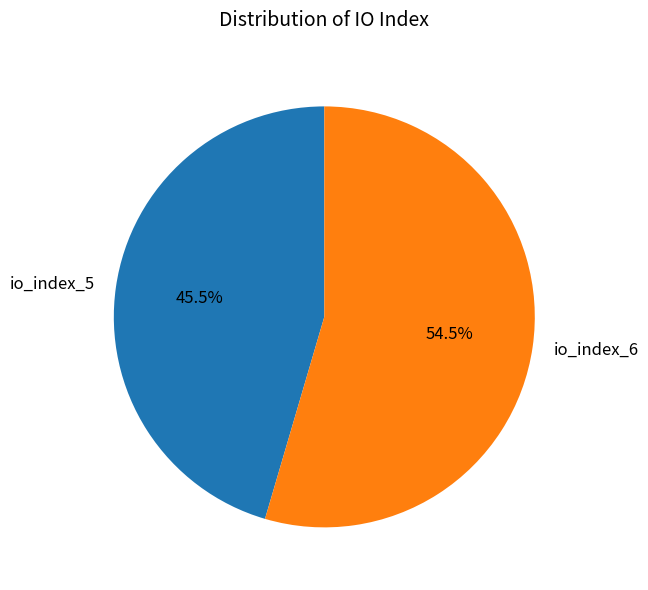

Which slice is the largest?

io_index_6